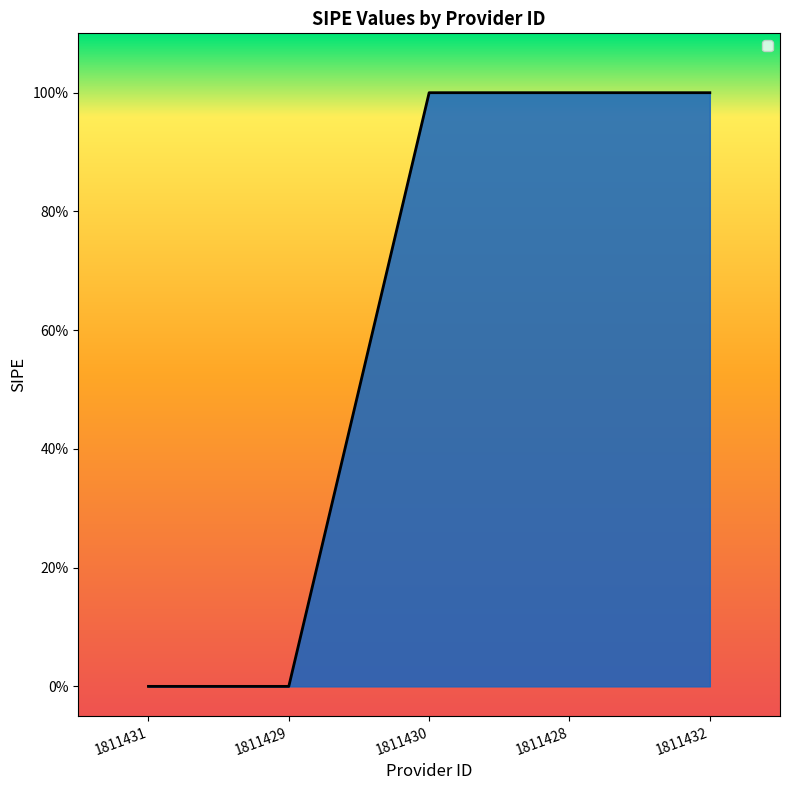

The value at 1811432 is 1. True or false?

True